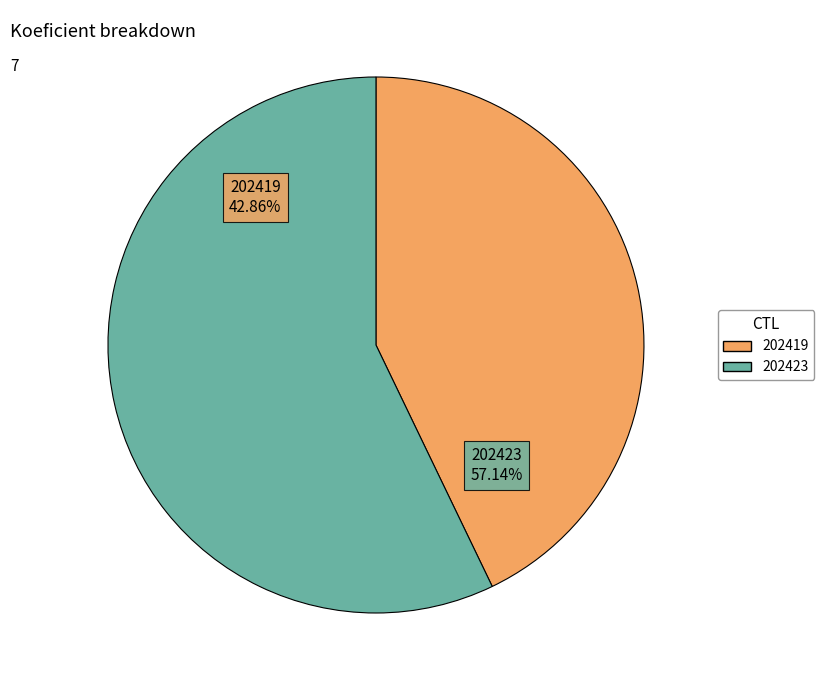

What is the majority slice?

202423